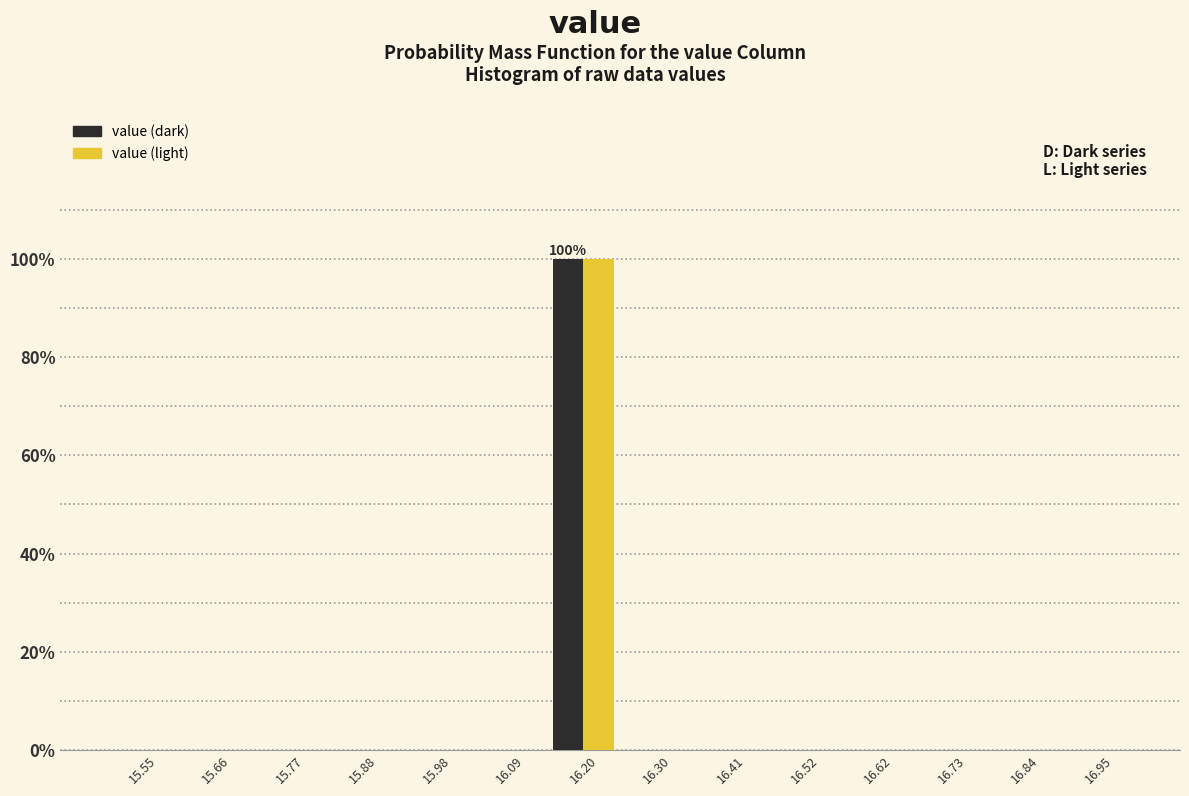

In the value (light) series, which range on the x-axis has the tallest bar?

16.14 to 16.26